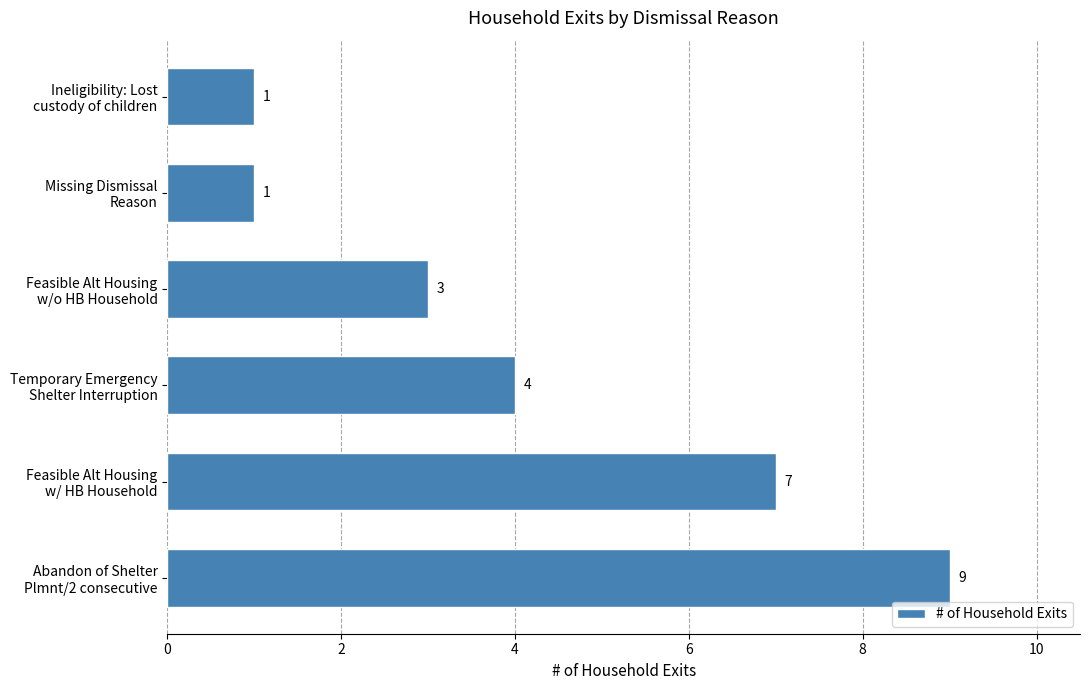

What is the difference between the maximum and second lowest values?

8